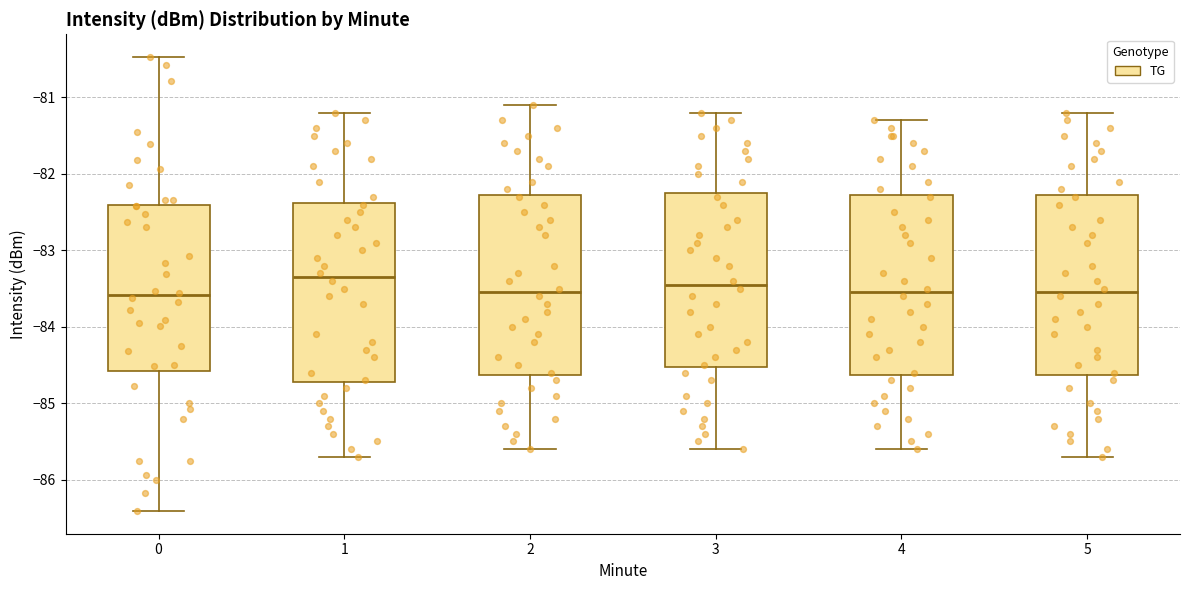

Where is the lower edge of the box at x = 0 on the y-axis? The values are not printed on the chart, so give them approximately, as read against the axis.

-84.6